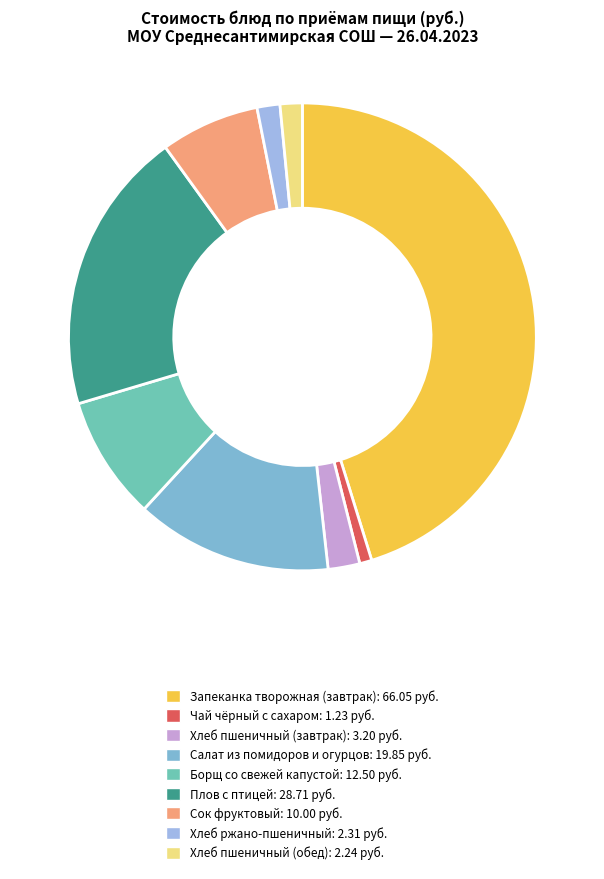

To the nearest percent, what is the combined percentage of Хлеб пшеничный (завтрак) and Запеканка творожная (завтрак)?

47%